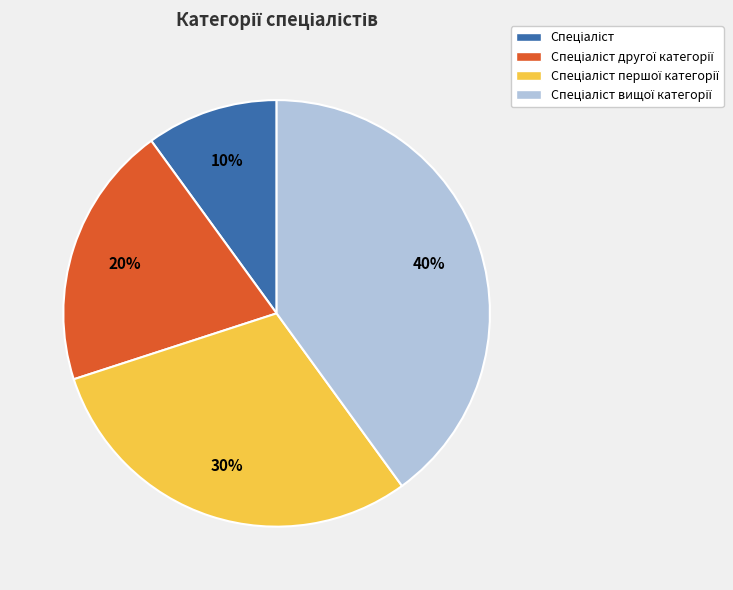

Is there a majority slice in this chart?

No